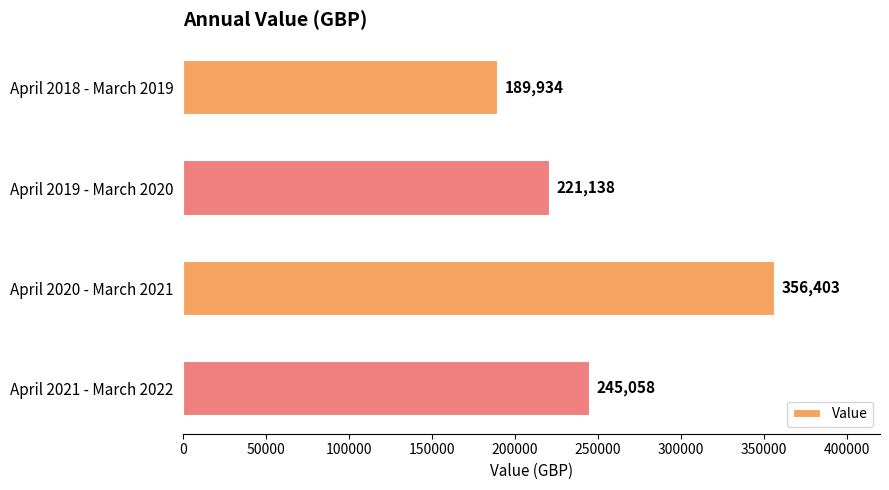

What is the greatest value displayed?

356403